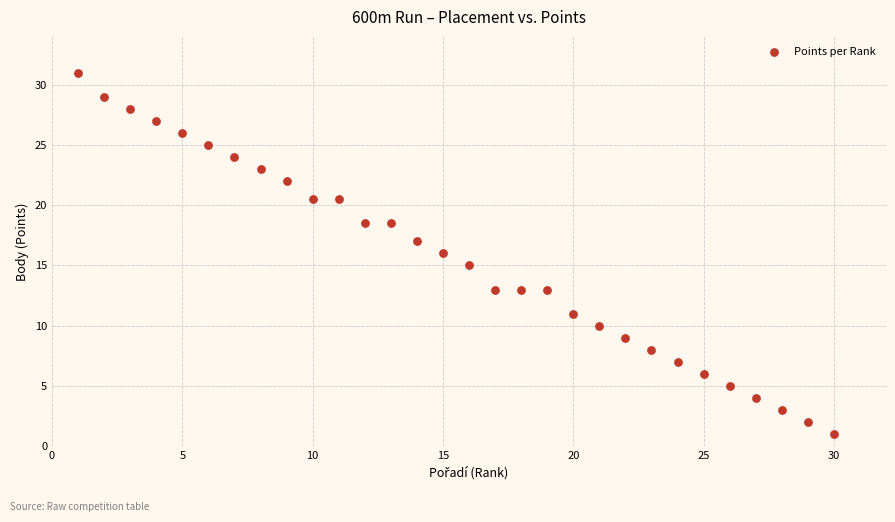

What is the range of X values (max minus min)?

29.0